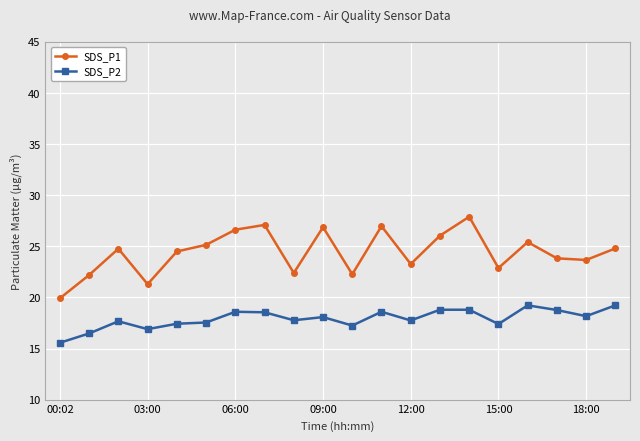

True or false: SDS_P1 and SDS_P2 cross at least once.

False